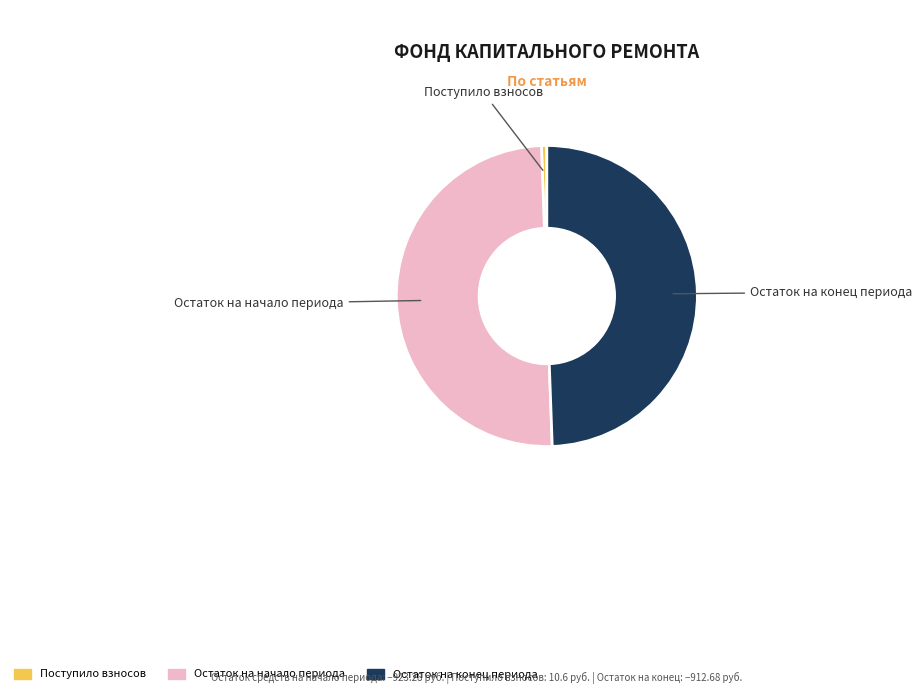

How many segments does this pie chart have?

3